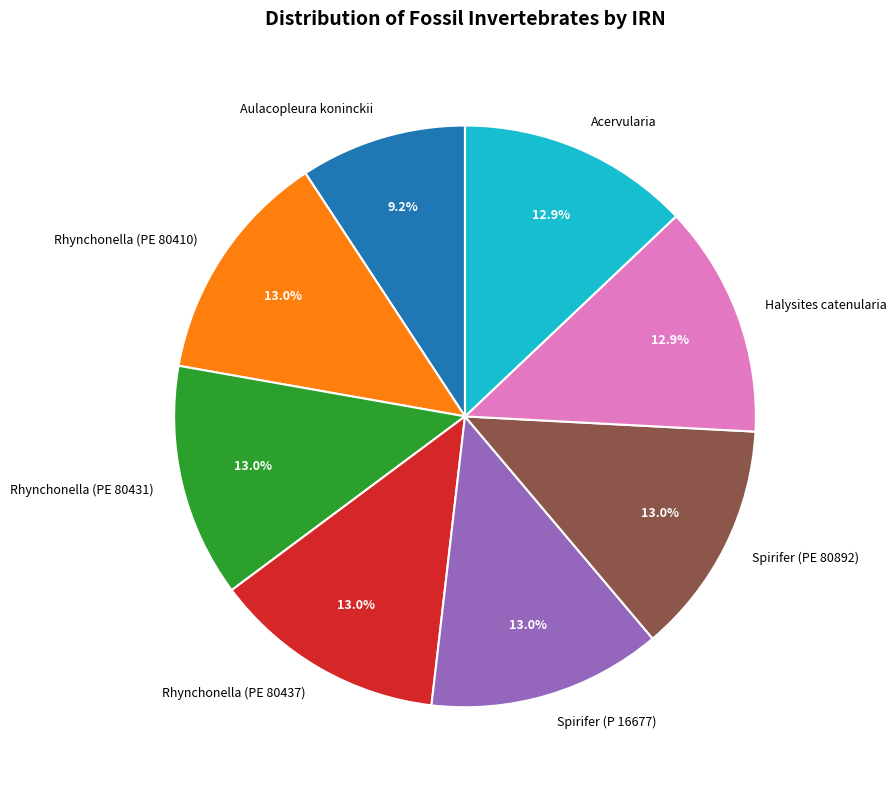

How many segments does this pie chart have?

8